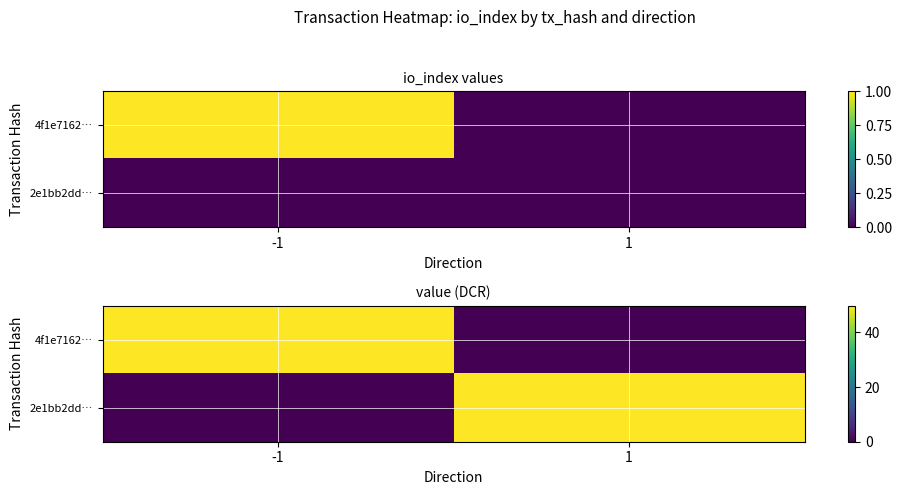

What is the average value of the 4f1e7162… series?

24.9